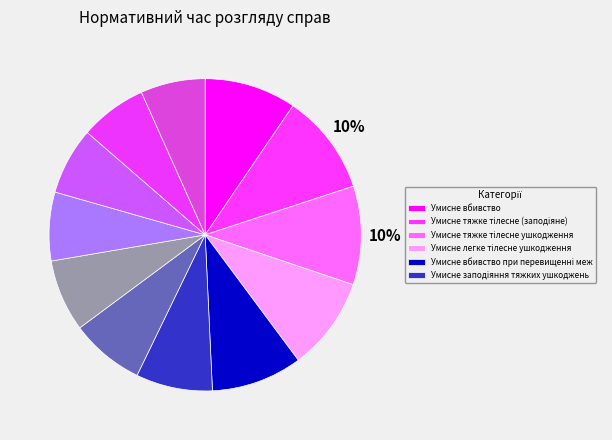

Which slice is the largest?

Умисне тяжке тілесне (заподіяне)